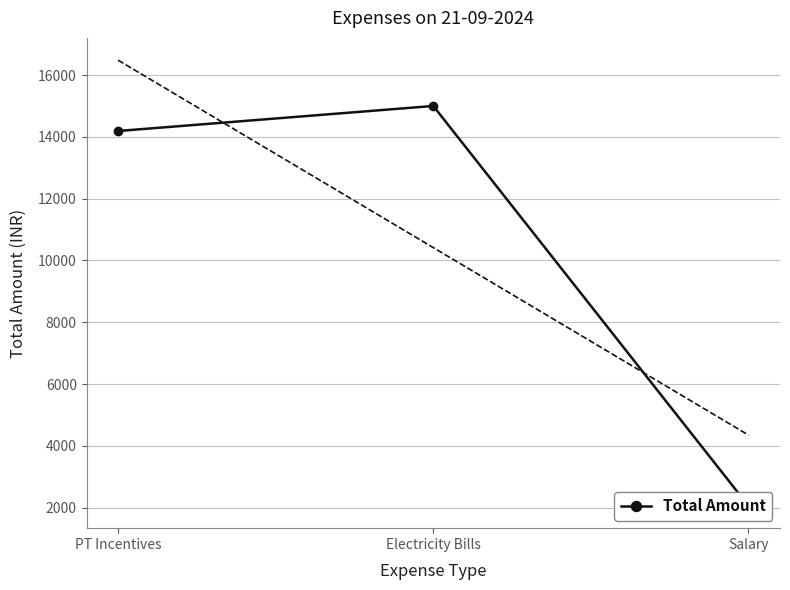

At which category does the chart reach its minimum across all series?

Salary